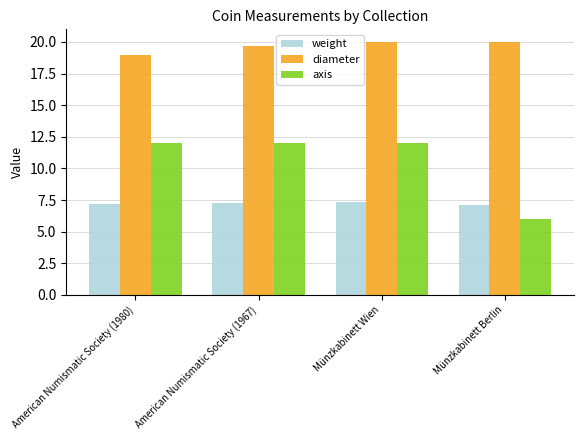

Count the number of data series in this chart.

3